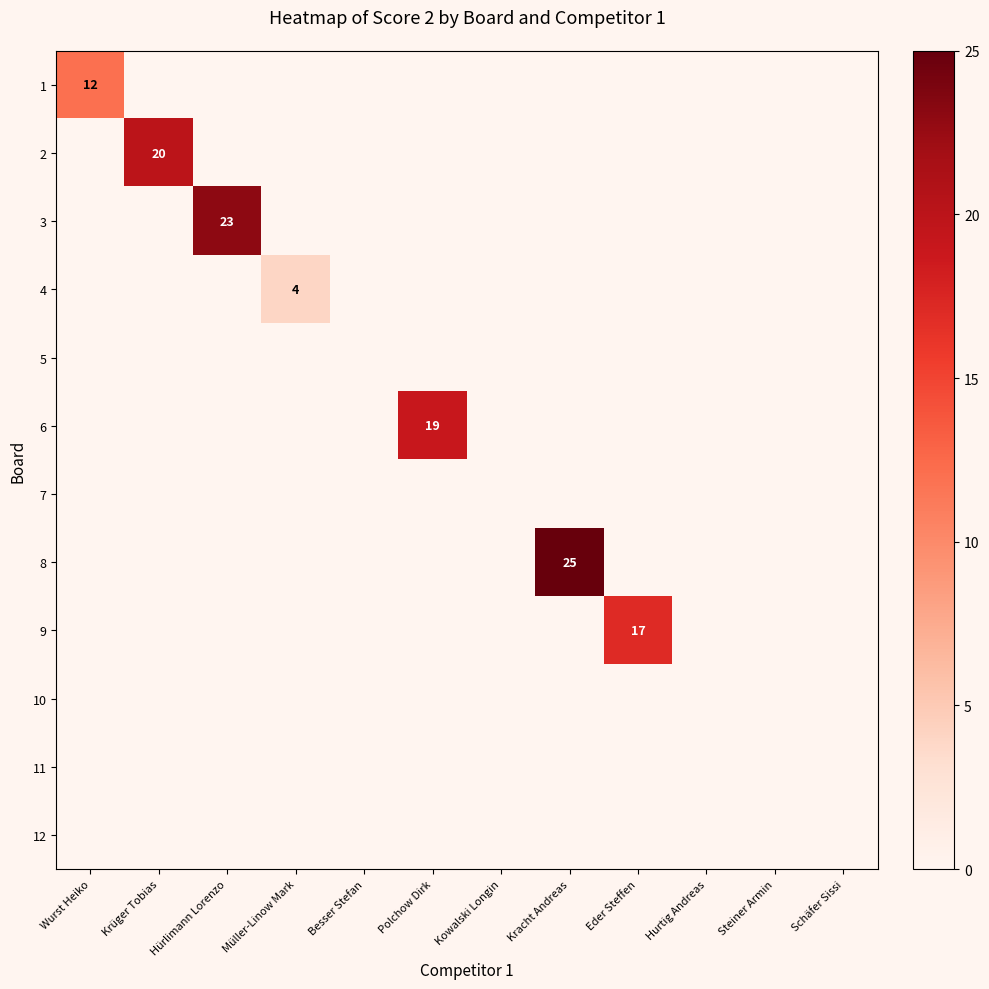

True or false: 8 has a value of 25 at Kracht Andreas.

True